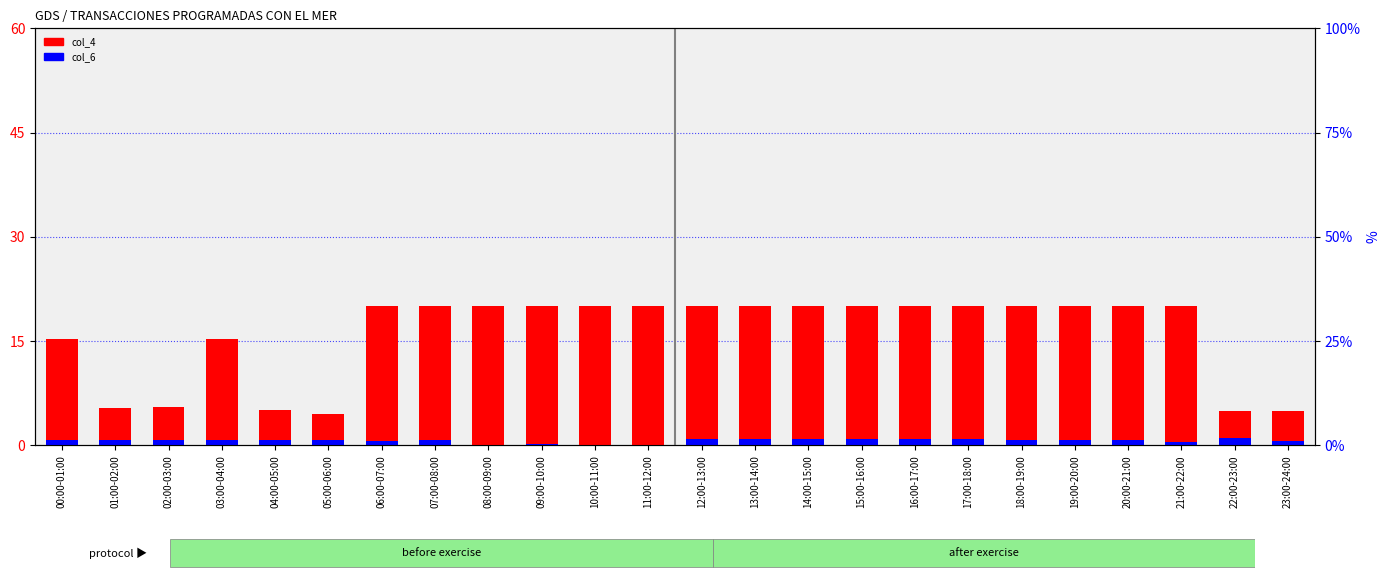

The col_4 value series shows 15.3 at 03:00-04:00. True or false?

True